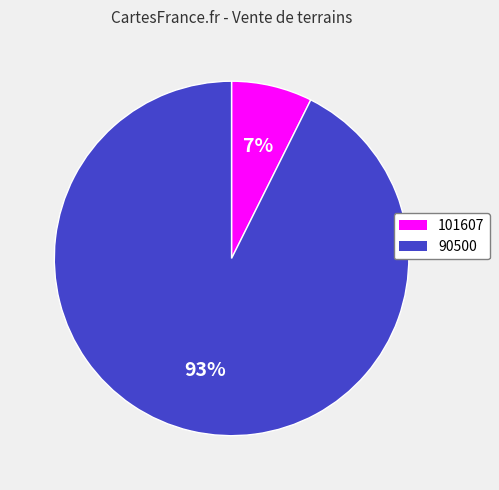

Does any single category account for the majority?

Yes